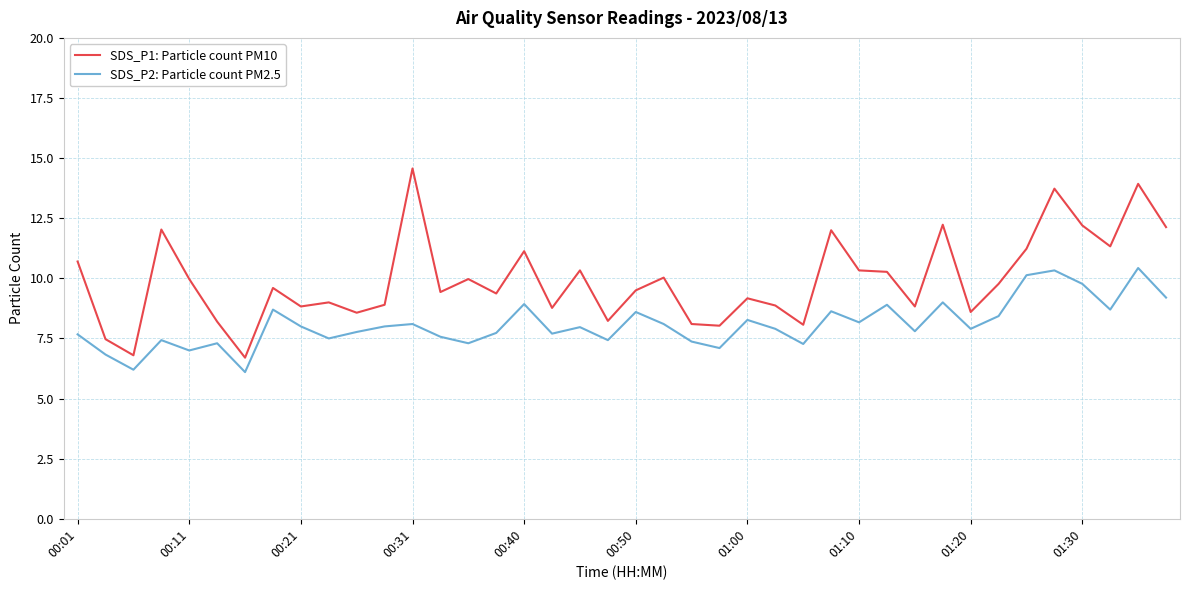

Which series has the largest total across all categories?

SDS_P1: Particle count PM10